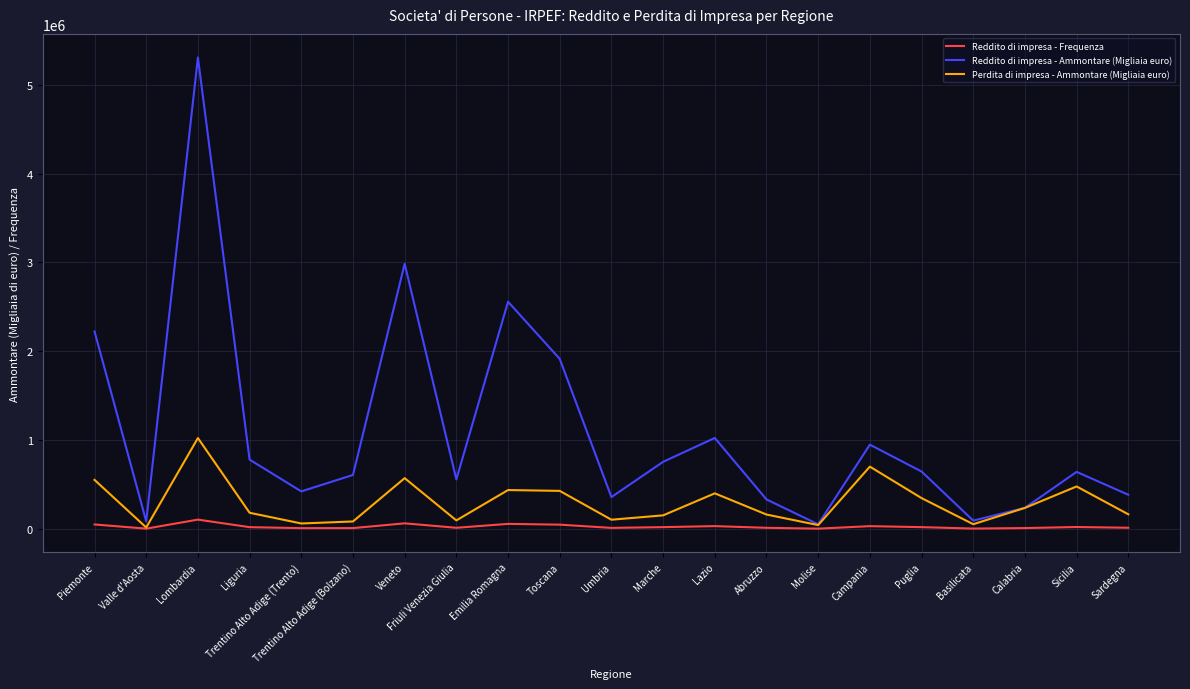

Is it true that Reddito di impresa - Ammontare (Migliaia euro) equals 3732528 at Emilia Romagna?

False